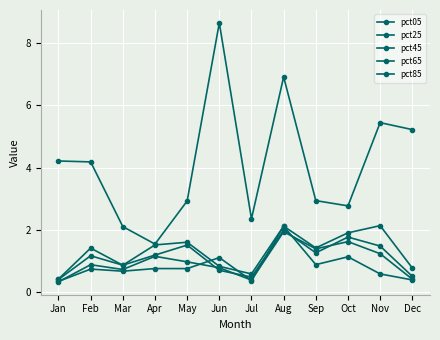

At which category is the sum across all series the highest?

Aug